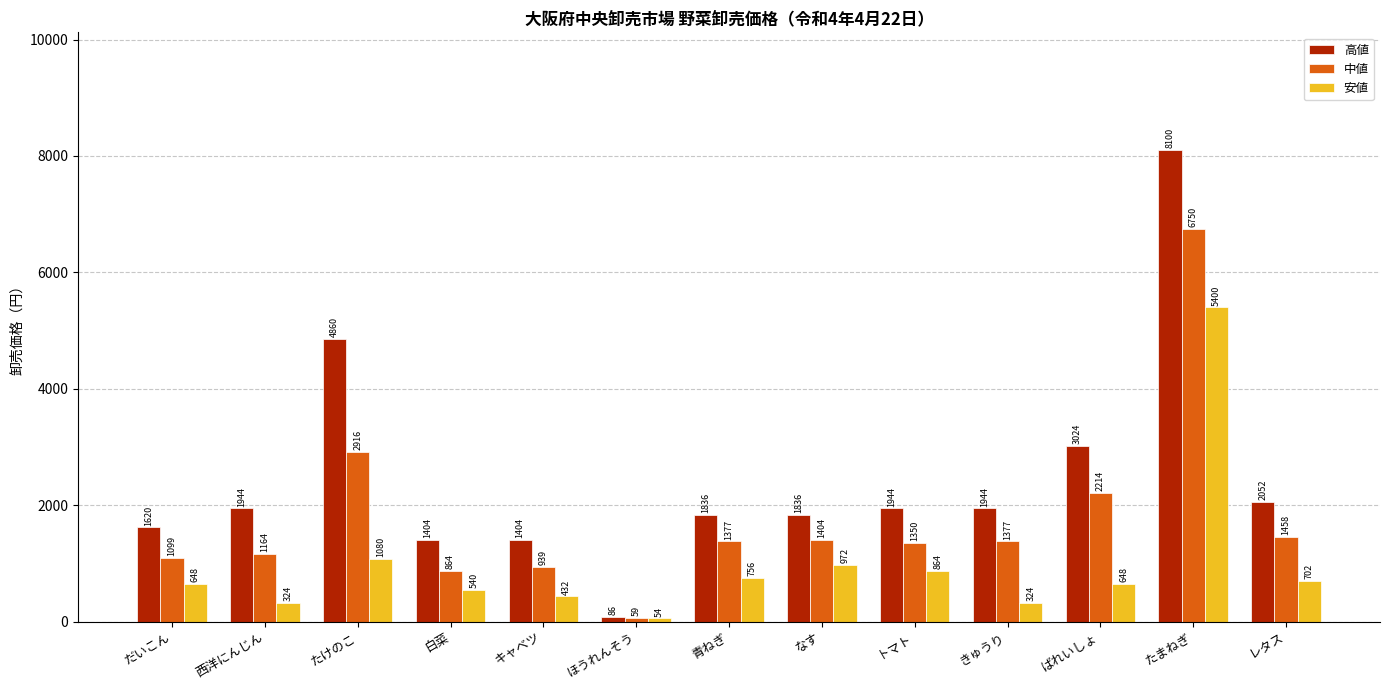

At which label is 安値 closest to 2727?

たけのこ